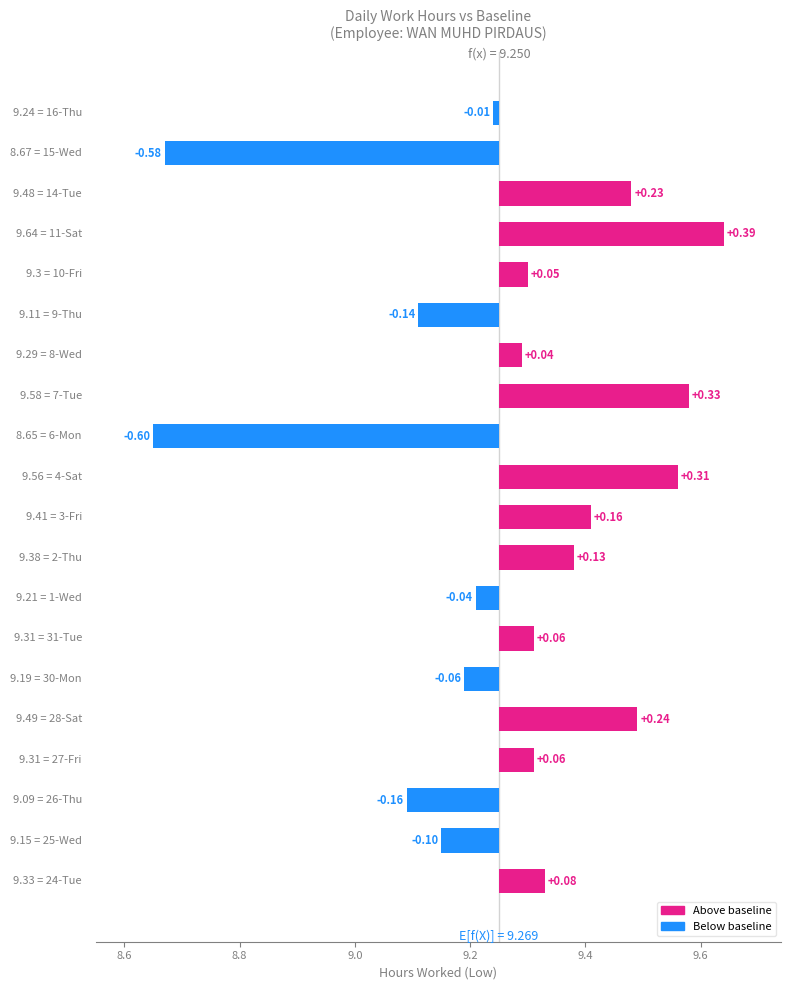

What is the maximum value shown in the chart?

0.4